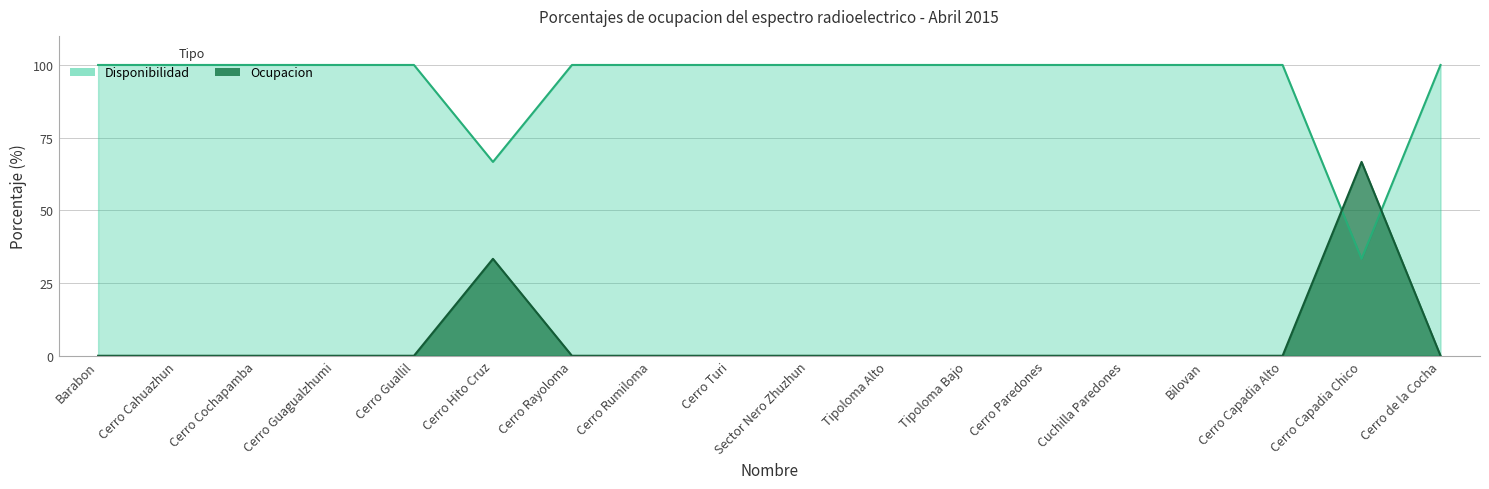

What position from the left is Barabon?

1